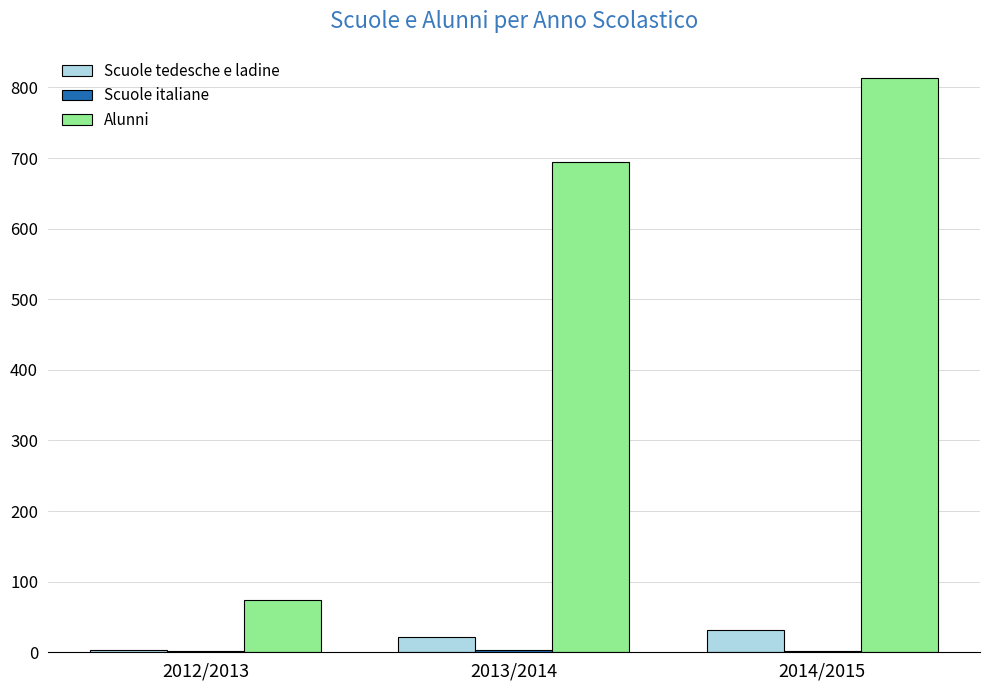

Which label corresponds to the largest value in the chart?

2014/2015